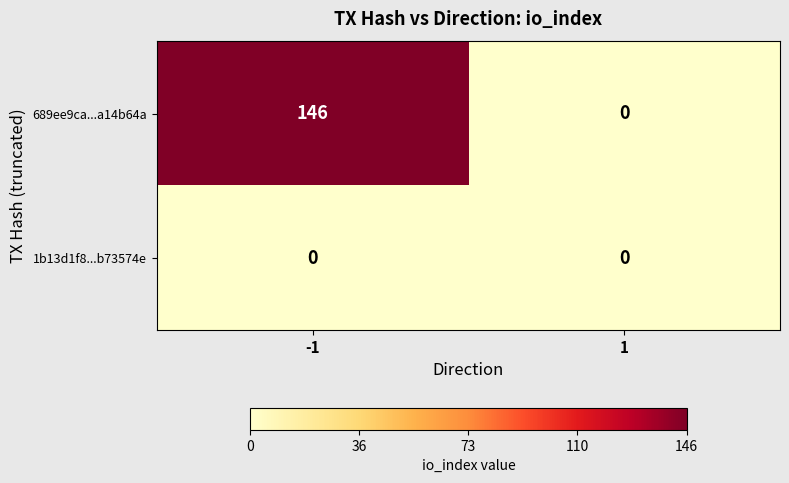

Reading left to right, extract all data points from this chart.

689ee9ca...a14b64a: 146	0
1b13d1f8...b73574e: 0	0